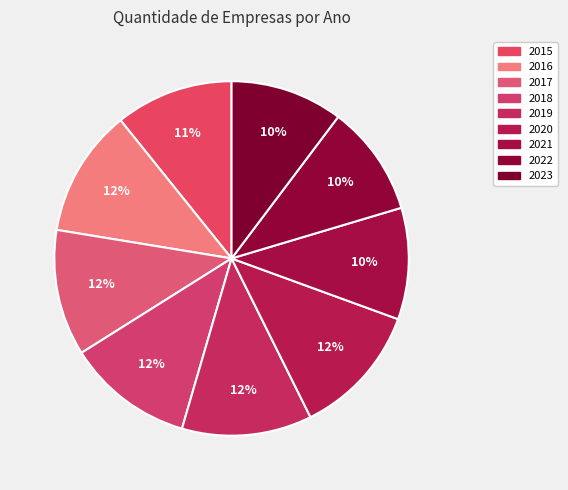

True or false: 2023 accounts for 21% of the total.

False